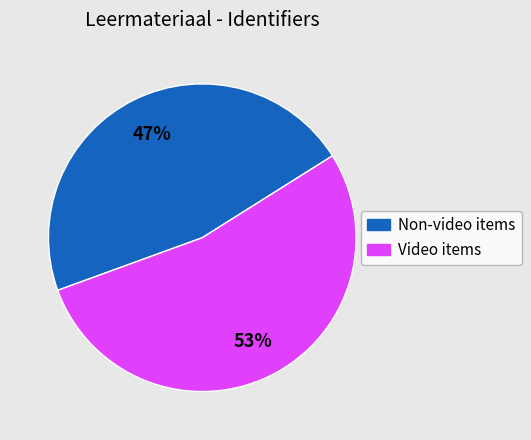

Does any single category account for the majority?

Yes